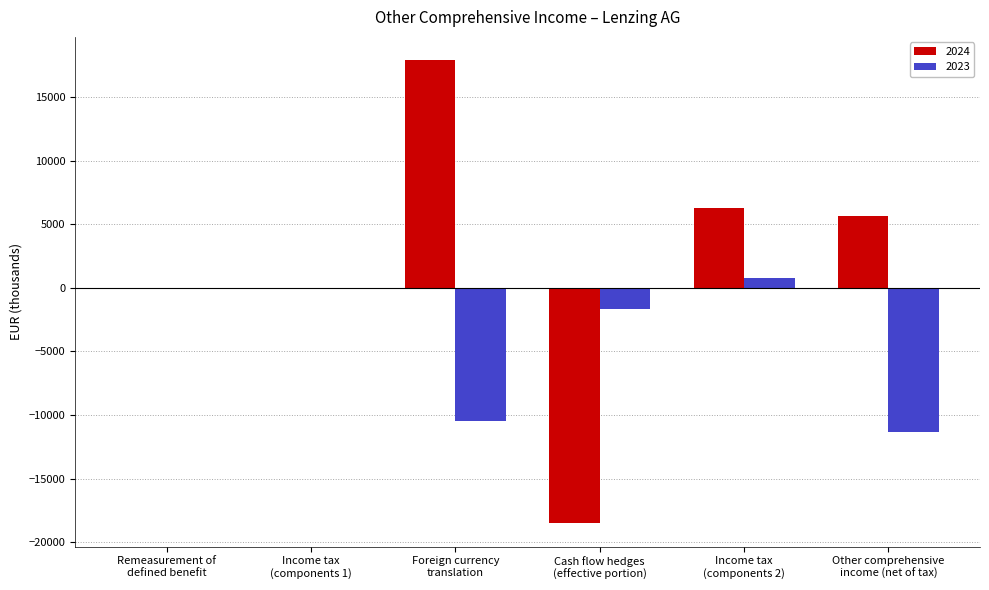

What are all the series names shown in the legend?

2024, 2023